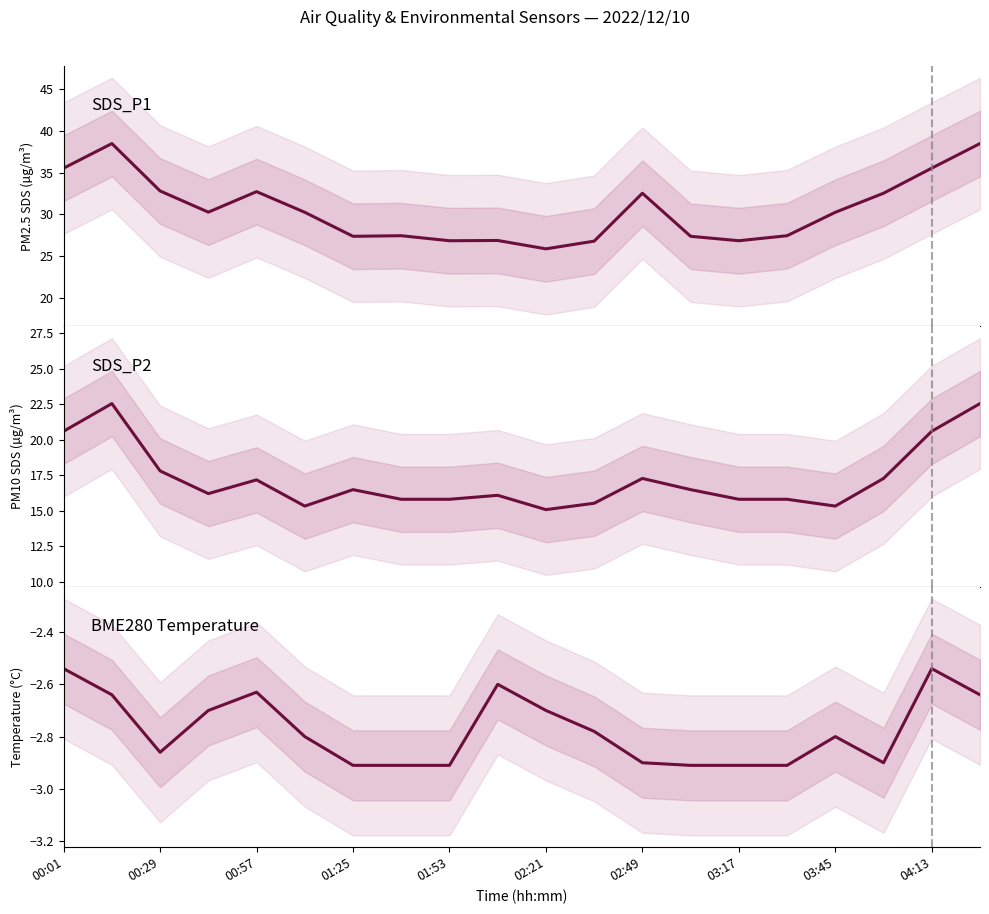

What is the difference between the maximum and minimum values in the SDS_P2 series?

7.5